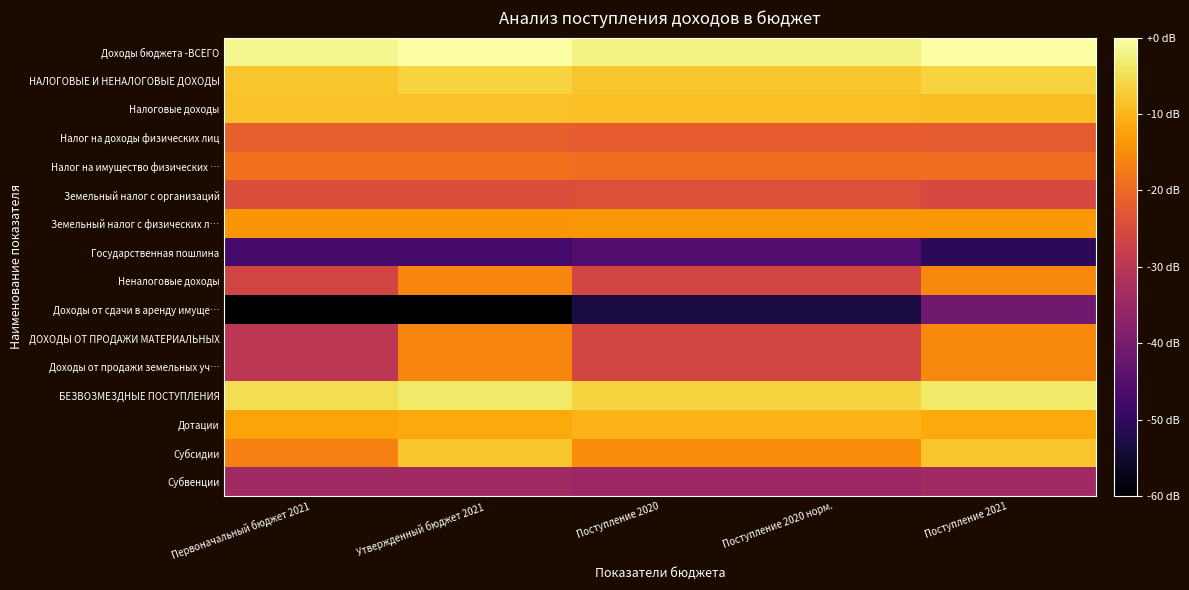

Reading right to left, list all the values displayed in this chart.

Доходы бюджета -ВСЕГО: Поступление 2021=10.3	Поступление 2020 норм.=10.0	Поступление 2020=10.0	Утвержденный бюджет 2021=10.3	Первоначальный бюджет 2021=10.1
НАЛОГОВЫЕ И НЕНАЛОГОВЫЕ ДОХОДЫ: Поступление 2021=9.4	Поступление 2020 норм.=9.2	Поступление 2020=9.2	Утвержденный бюджет 2021=9.4	Первоначальный бюджет 2021=9.2
Налоговые доходы: Поступление 2021=9.1	Поступление 2020 норм.=9.1	Поступление 2020=9.1	Утвержденный бюджет 2021=9.1	Первоначальный бюджет 2021=9.1
Налог на доходы физических лиц: Поступление 2021=7.2	Поступление 2020 норм.=7.3	Поступление 2020=7.3	Утвержденный бюджет 2021=7.3	Первоначальный бюджет 2021=7.3
Налог на имущество физических …: Поступление 2021=7.6	Поступление 2020 норм.=7.6	Поступление 2020=7.6	Утвержденный бюджет 2021=7.7	Первоначальный бюджет 2021=7.7
Земельный налог с организаций: Поступление 2021=6.8	Поступление 2020 норм.=7.0	Поступление 2020=7.0	Утвержденный бюджет 2021=6.9	Первоначальный бюджет 2021=6.9
Земельный налог с физических л…: Поступление 2021=8.4	Поступление 2020 норм.=8.4	Поступление 2020=8.4	Утвержденный бюджет 2021=8.4	Первоначальный бюджет 2021=8.4
Государственная пошлина: Поступление 2021=3.3	Поступление 2020 норм.=4.0	Поступление 2020=4.0	Утвержденный бюджет 2021=3.7	Первоначальный бюджет 2021=3.7
Неналоговые доходы: Поступление 2021=8.2	Поступление 2020 норм.=6.7	Поступление 2020=6.7	Утвержденный бюджет 2021=8.1	Первоначальный бюджет 2021=6.6
Доходы от сдачи в аренду имуще…: Поступление 2021=4.6	Поступление 2020 норм.=2.9	Поступление 2020=2.9	Утвержденный бюджет 2021=1.9	Первоначальный бюджет 2021=1.9
ДОХОДЫ ОТ ПРОДАЖИ МАТЕРИАЛЬНЫХ: Поступление 2021=8.1	Поступление 2020 норм.=6.7	Поступление 2020=6.7	Утвержденный бюджет 2021=8.1	Первоначальный бюджет 2021=6.1
Доходы от продажи земельных уч…: Поступление 2021=8.1	Поступление 2020 норм.=6.7	Поступление 2020=6.7	Утвержденный бюджет 2021=8.1	Первоначальный бюджет 2021=6.1
БЕЗВОЗМЕЗДНЫЕ ПОСТУПЛЕНИЯ: Поступление 2021=9.8	Поступление 2020 норм.=9.5	Поступление 2020=9.5	Утвержденный бюджет 2021=9.8	Первоначальный бюджет 2021=9.6
Дотации: Поступление 2021=8.7	Поступление 2020 норм.=8.9	Поступление 2020=8.9	Утвержденный бюджет 2021=8.7	Первоначальный бюджет 2021=8.6
Субсидии: Поступление 2021=9.2	Поступление 2020 норм.=8.2	Поступление 2020=8.2	Утвержденный бюджет 2021=9.2	Первоначальный бюджет 2021=8.0
Субвенции: Поступление 2021=5.6	Поступление 2020 норм.=5.5	Поступление 2020=5.5	Утвержденный бюджет 2021=5.6	Первоначальный бюджет 2021=5.6